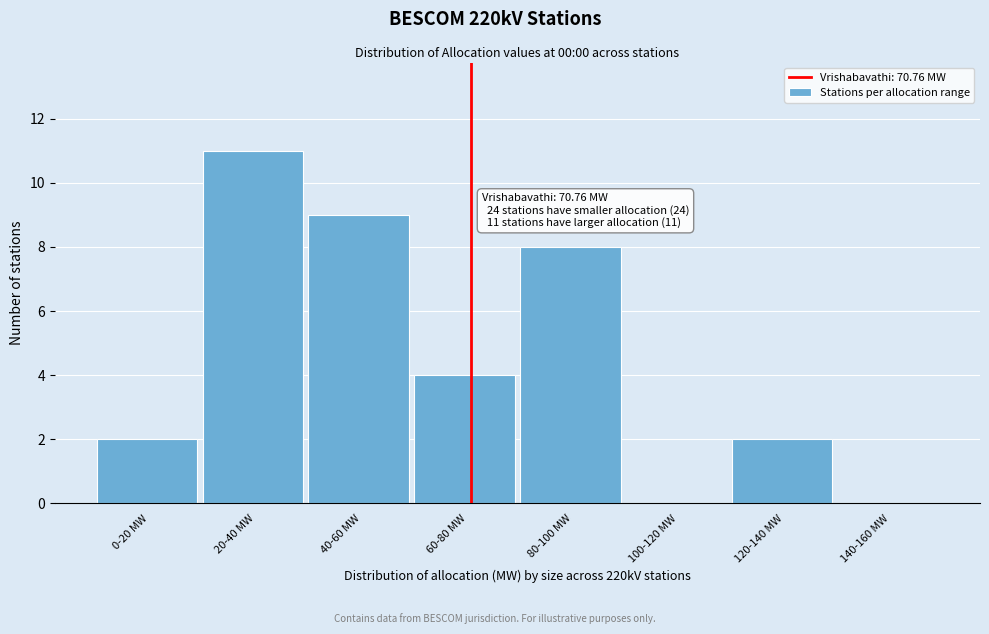

Reading left to right, what are all the values shown in this chart?

0-20 MW=2	20-40 MW=11	40-60 MW=9	60-80 MW=4	80-100 MW=8	100-120 MW=0	120-140 MW=2	140-160 MW=0